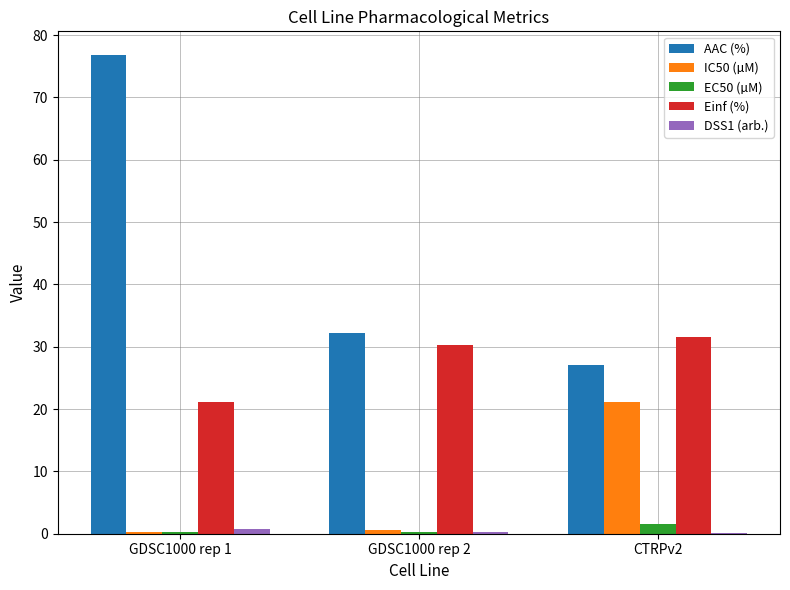

Between GDSC1000 rep 1 and GDSC1000 rep 2, which series saw the biggest shift?

AAC (%)